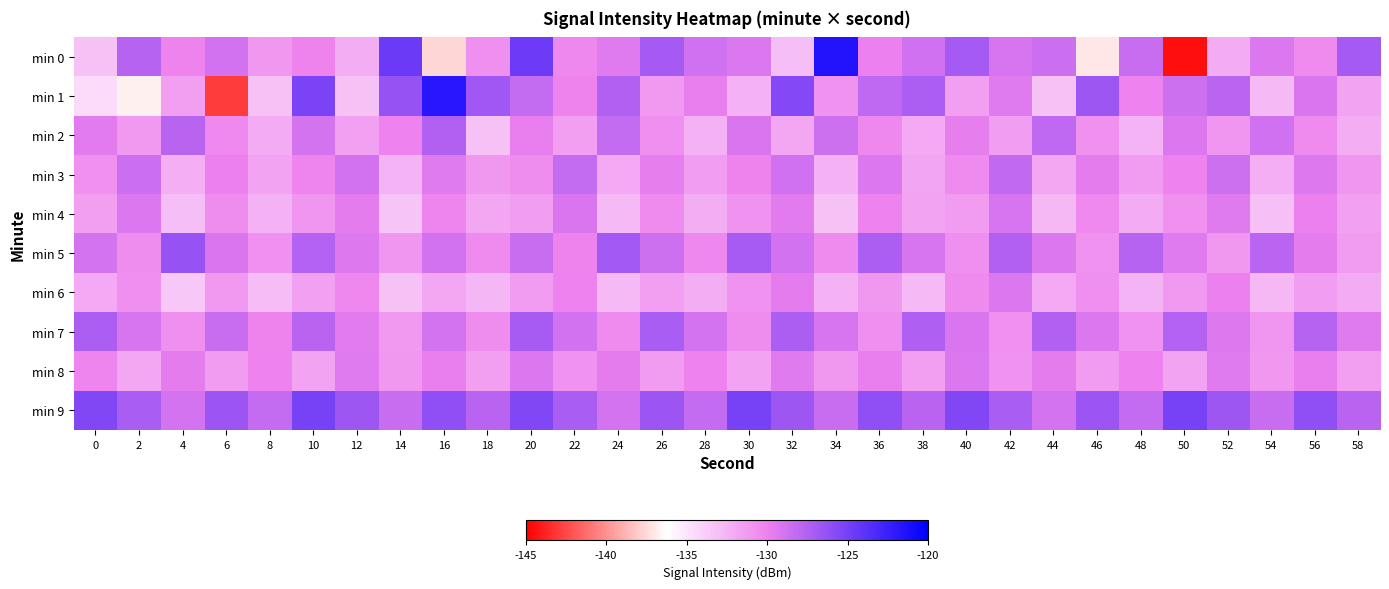

At 28, list the series in order from largest to smallest.

min 9, min 0, min 7, min 1, min 8, min 5, min 3, min 4, min 6, min 2